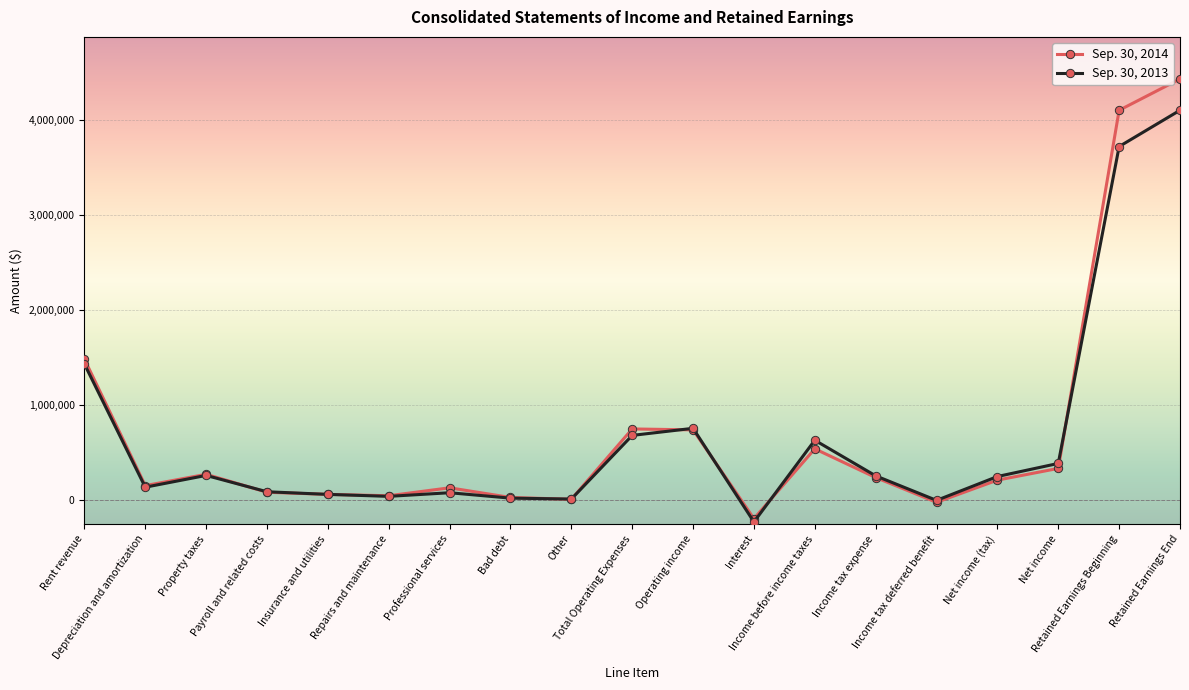

True or false: Sep. 30, 2013 has more than 1 interior local peaks.

True